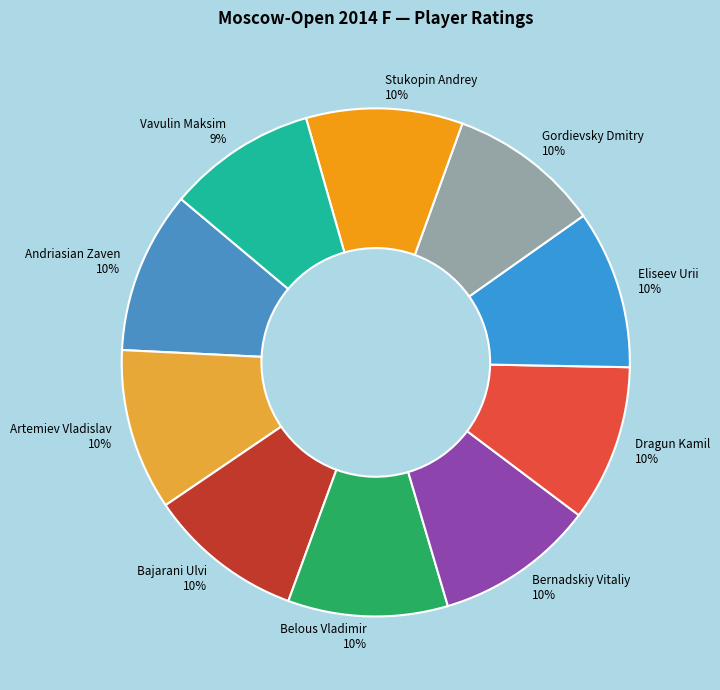

Does Stukopin Andrey account for over 50% of the chart?

No